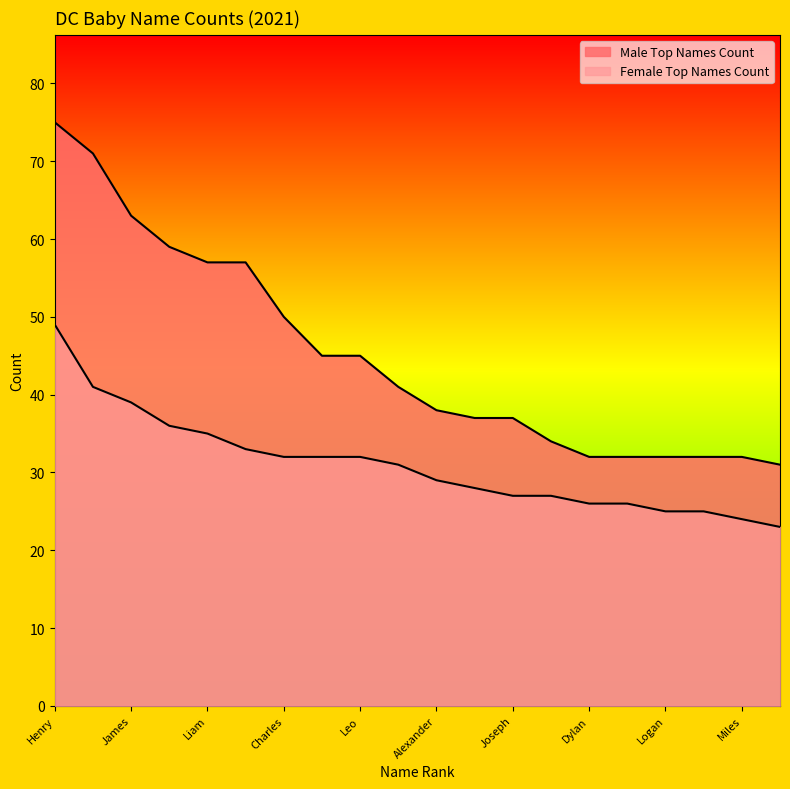

Rank the series by their average value, from lowest to highest.

Female Top Names Count, Male Top Names Count